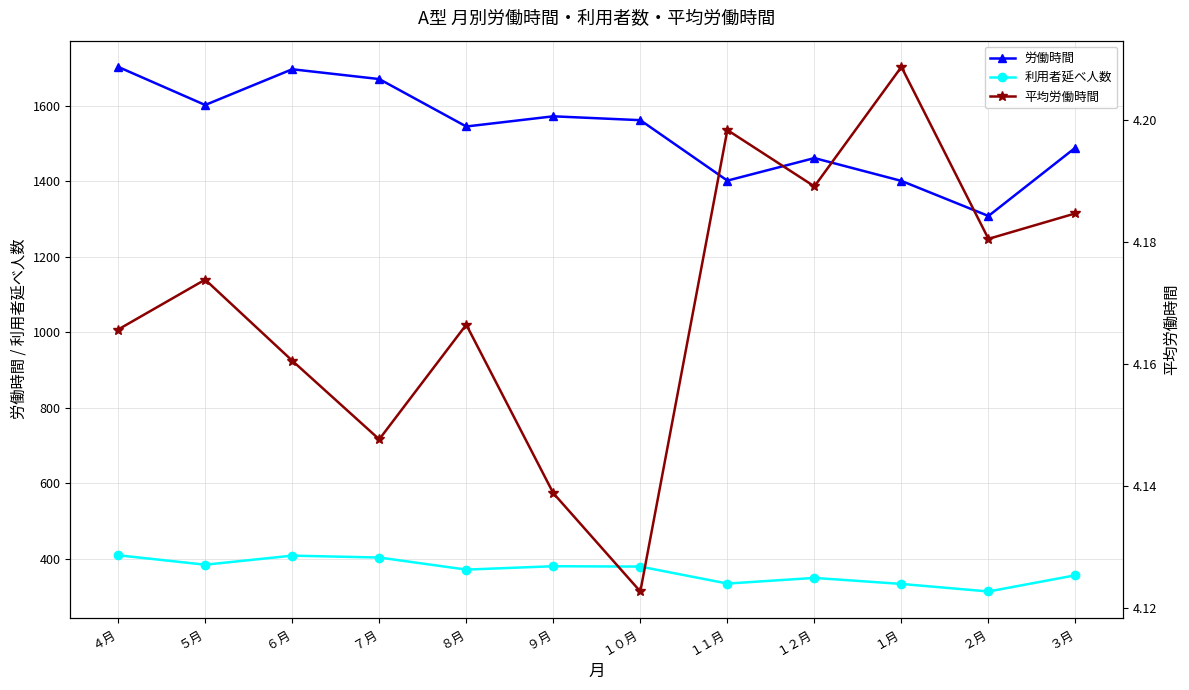

Which has a higher value, ６月 or ７月?

６月